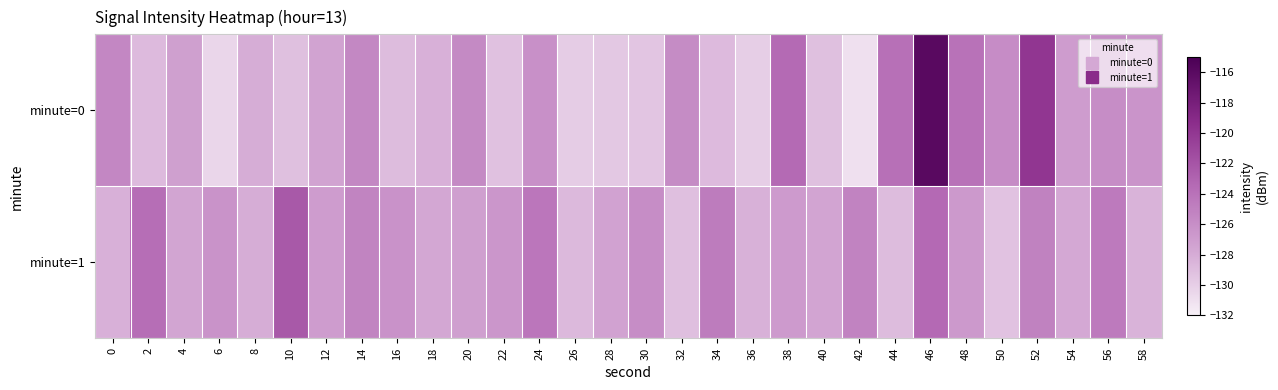

How many series are shown in this chart?

2